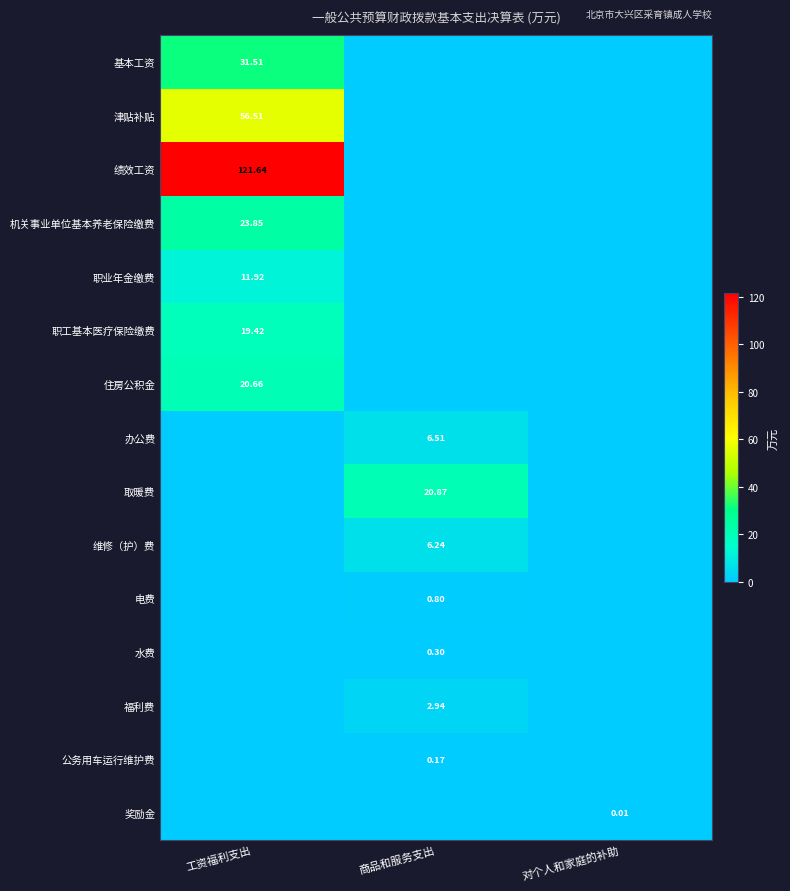

True or false: 维修（护）费 has a value of 0.0 at 工资福利支出.

True